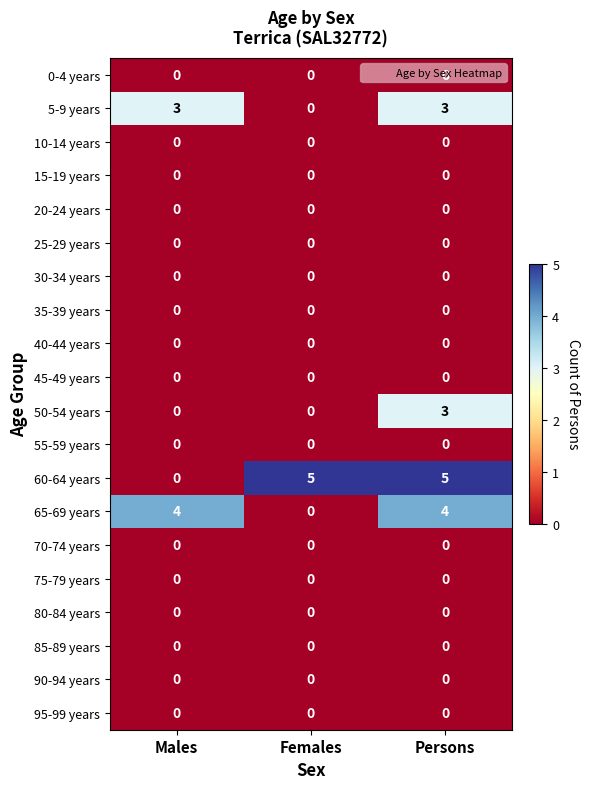

What is the greatest value displayed?

5